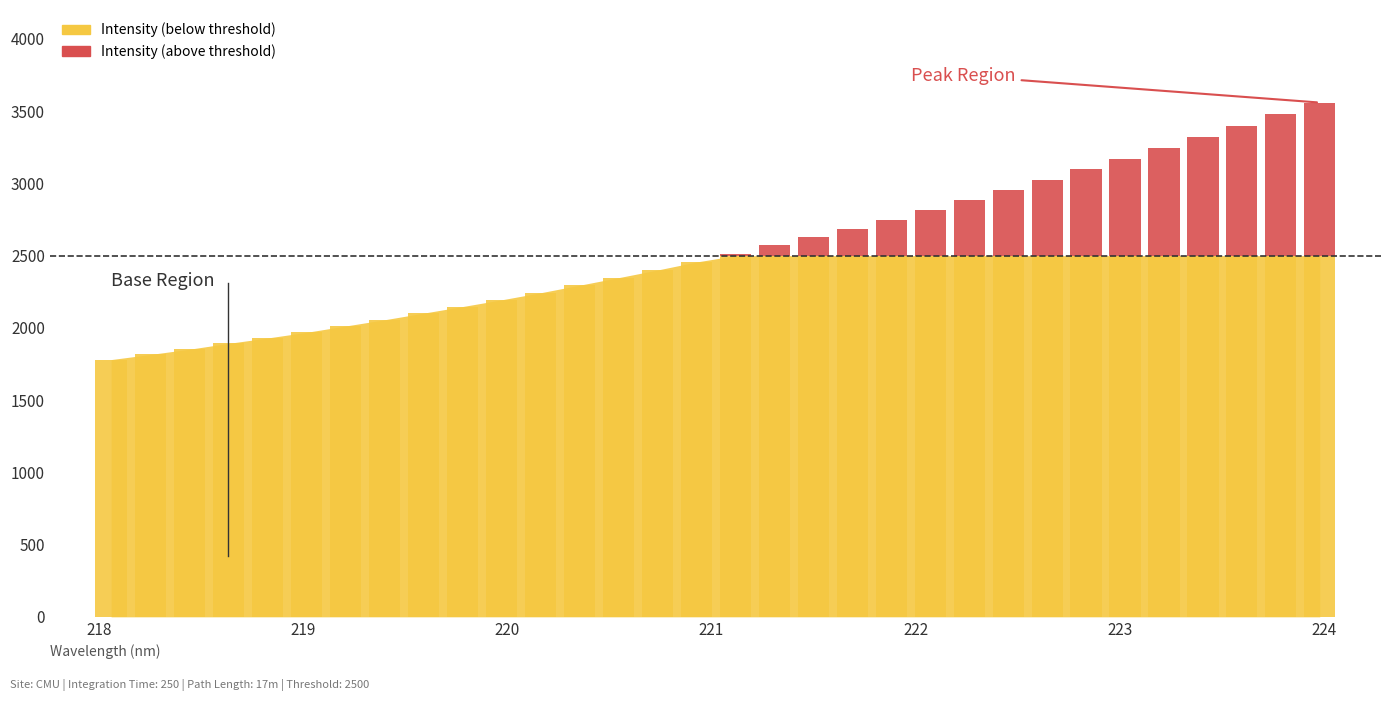

What is the smallest value displayed?

1780.6